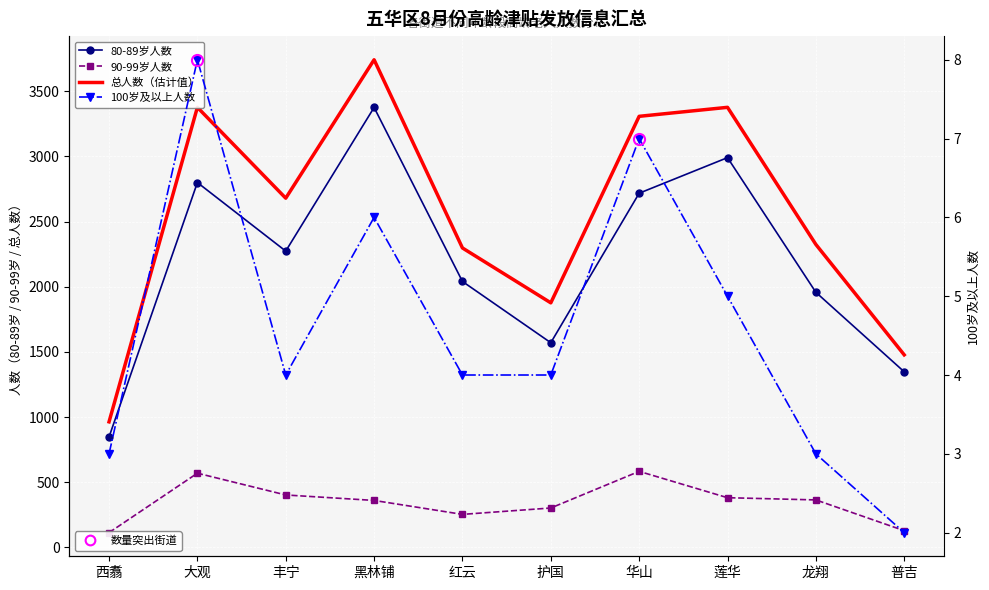

The 80-89岁人数 series shows 2273 at 丰宁. True or false?

True